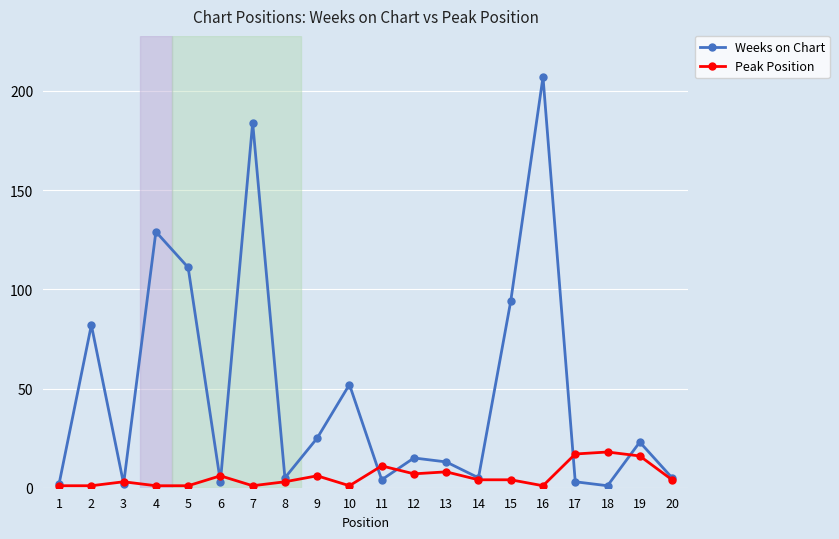

Rank the series by their maximum value, from lowest to highest.

Peak Position, Weeks on Chart